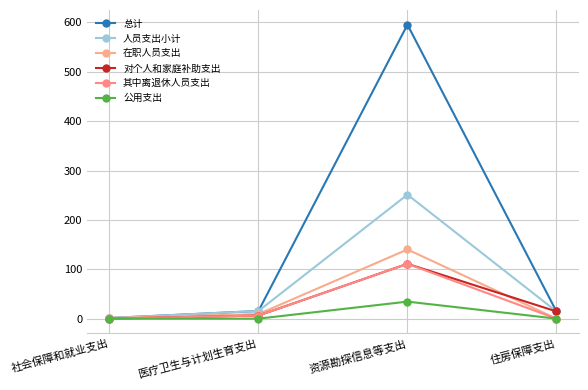

Which category has the highest value in the 在职人员支出 series?

资源勘探信息等支出